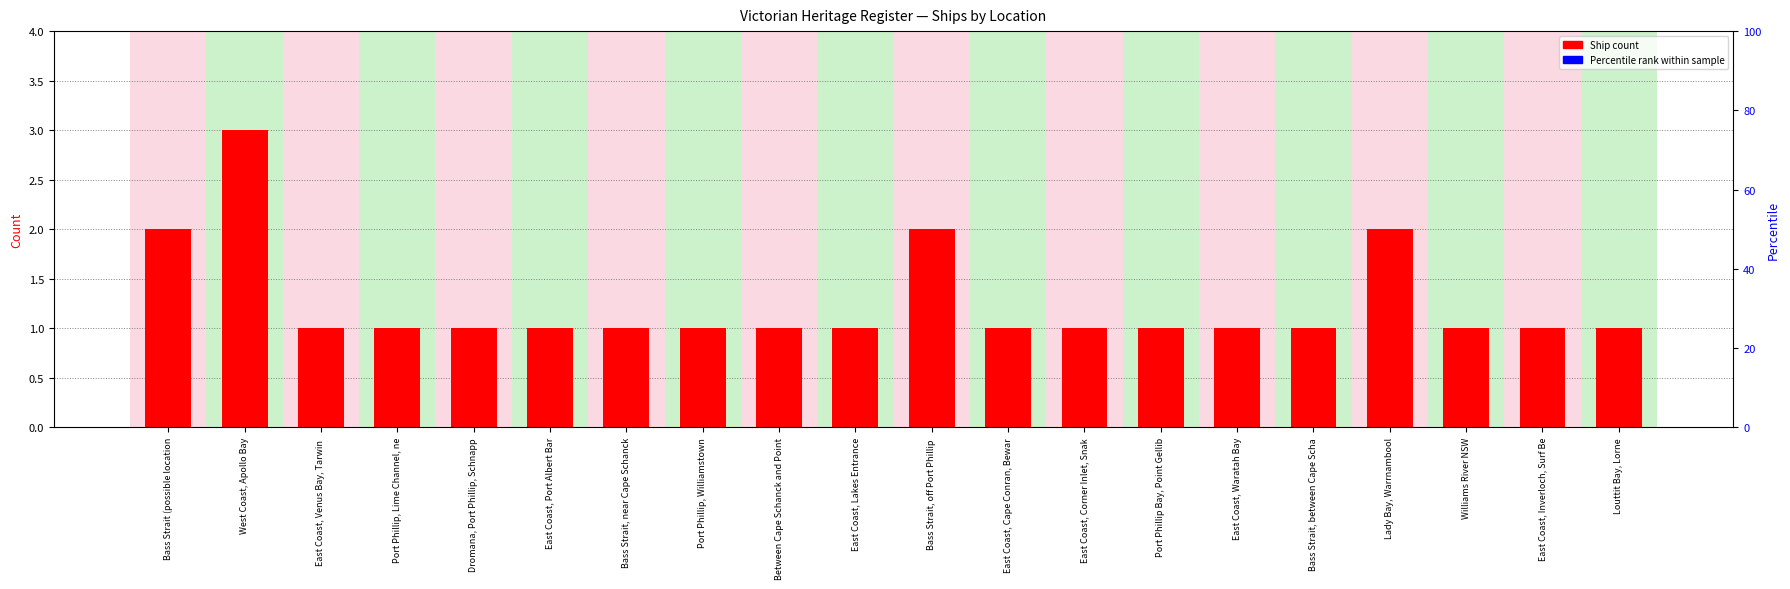

Does the chart contain any negative values?

No